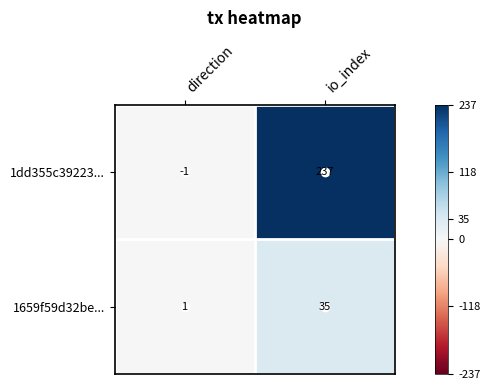

Count the number of data series in this chart.

2